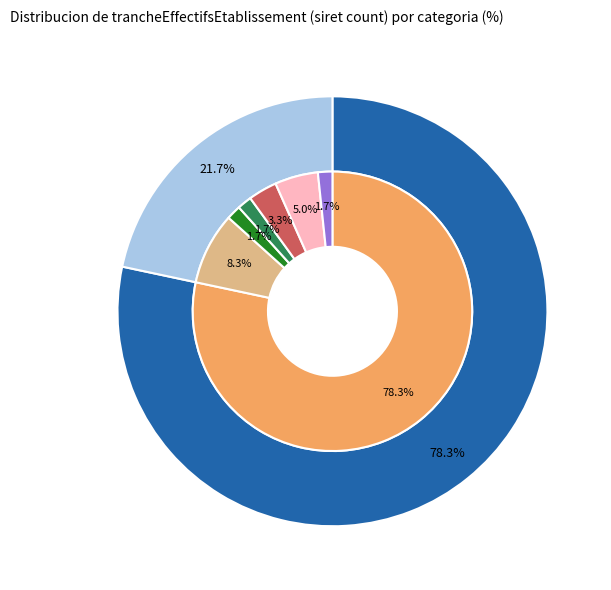

To the nearest percent, what percentage of the pie is 03?

3%